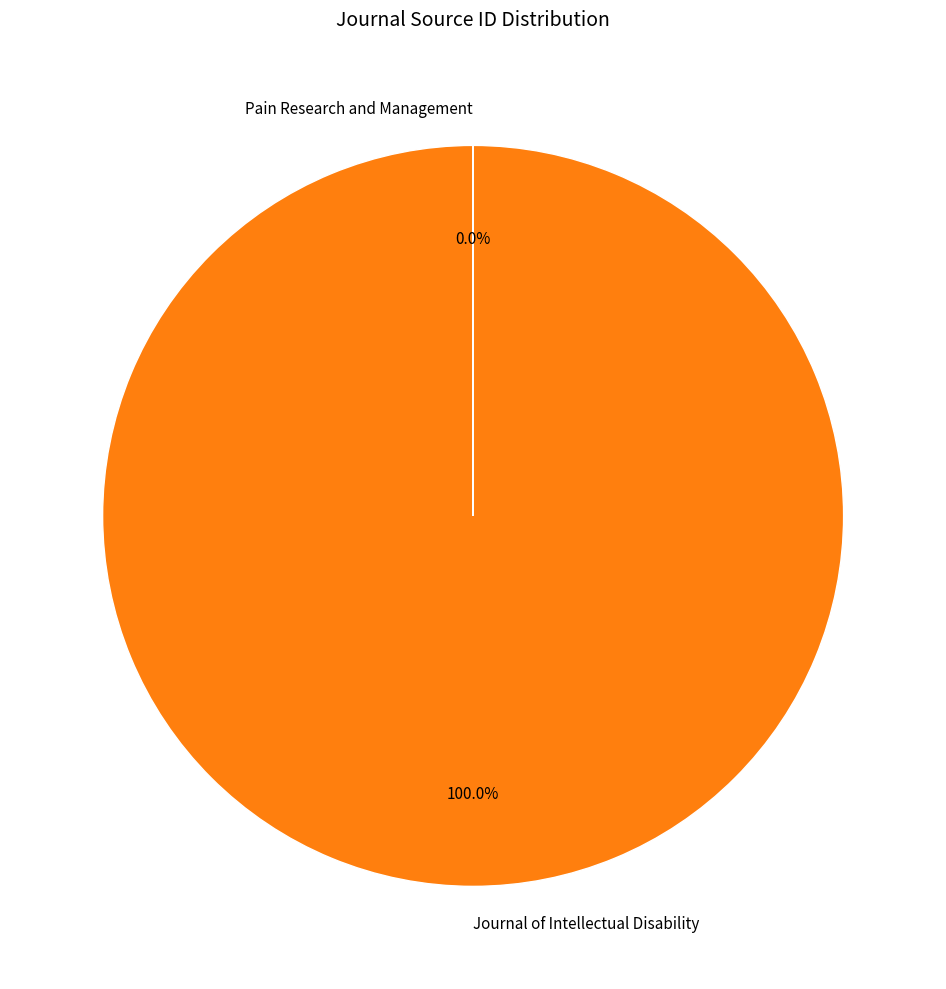

Which slice represents more than half of the pie?

Journal of Intellectual Disability